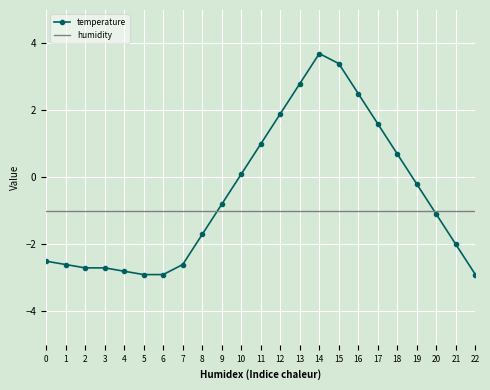

How many negative values does the temperature series have?

14